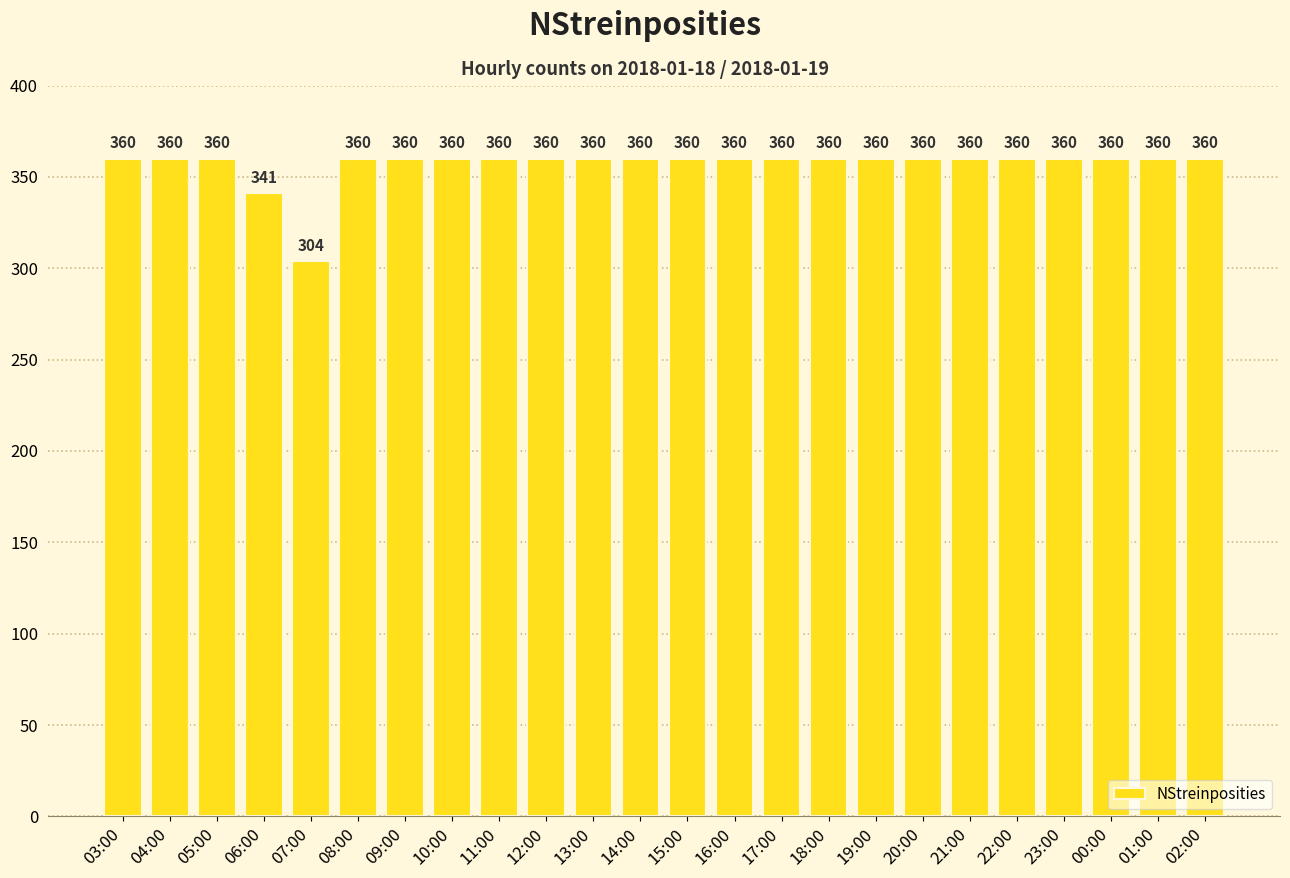

What is the difference between the maximum and minimum values?

56